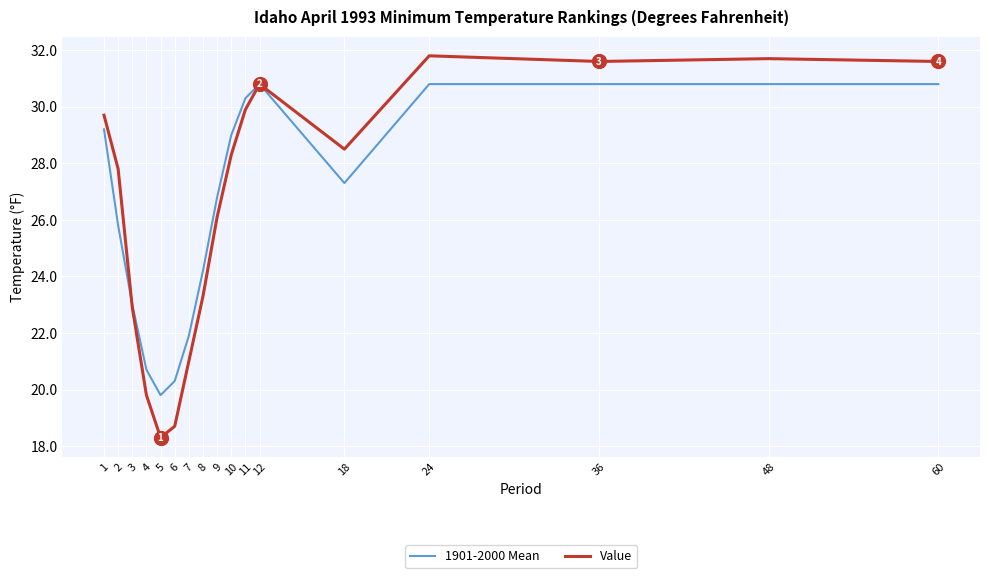

Which category has the lowest value across all series?

5